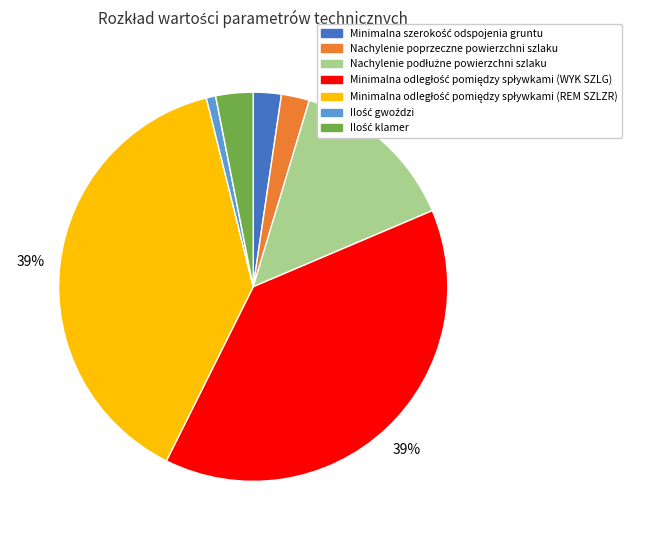

To the nearest percent, what is the difference between the largest and smallest slice percentages?

38%